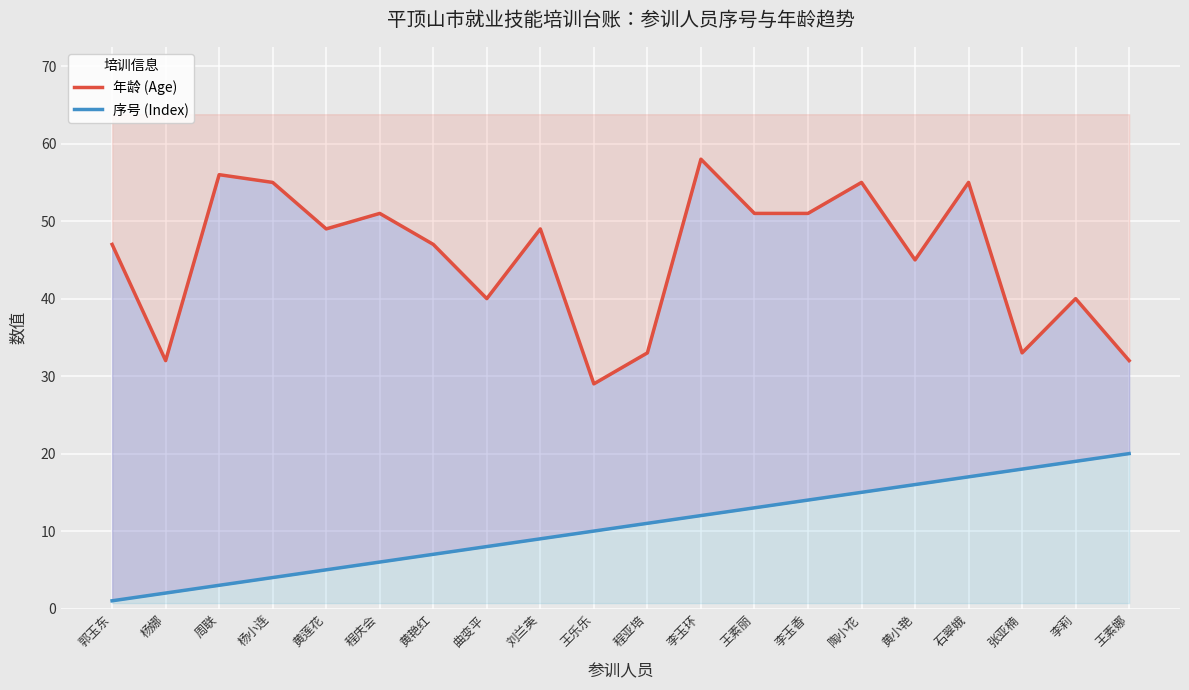

What value does the 序号 (Index) series have at 杨娜?

2